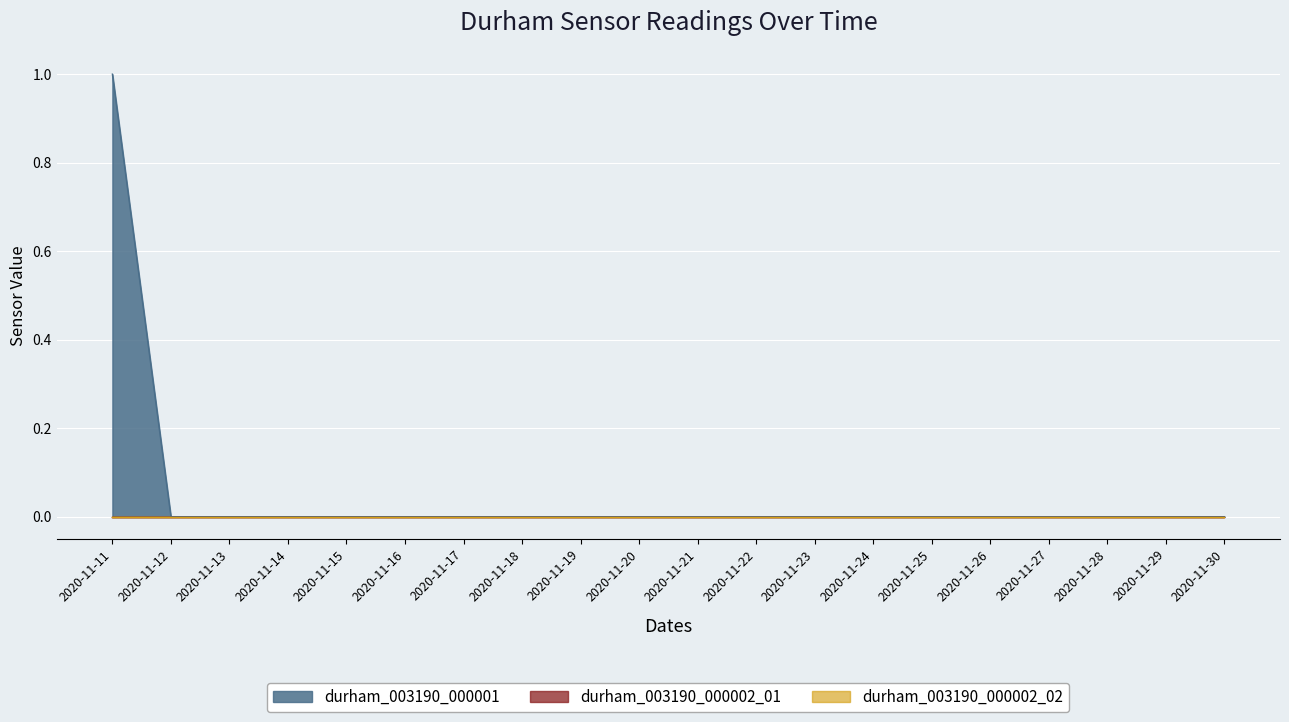

True or false: durham_003190_000002_02 and durham_003190_000001 intersect in this chart.

False